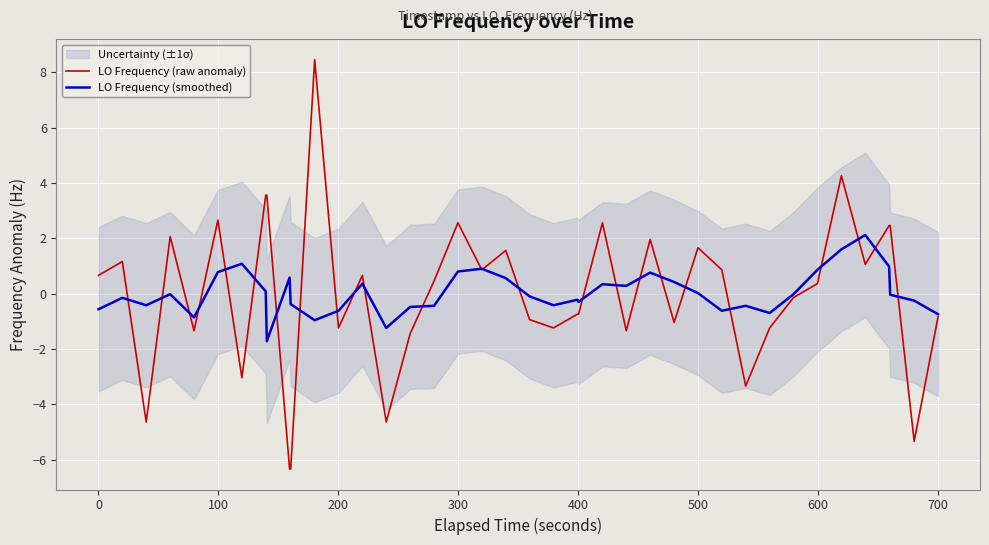

List the series in order of their overall mean, lowest first.

LO Frequency (raw anomaly), LO Frequency (smoothed)